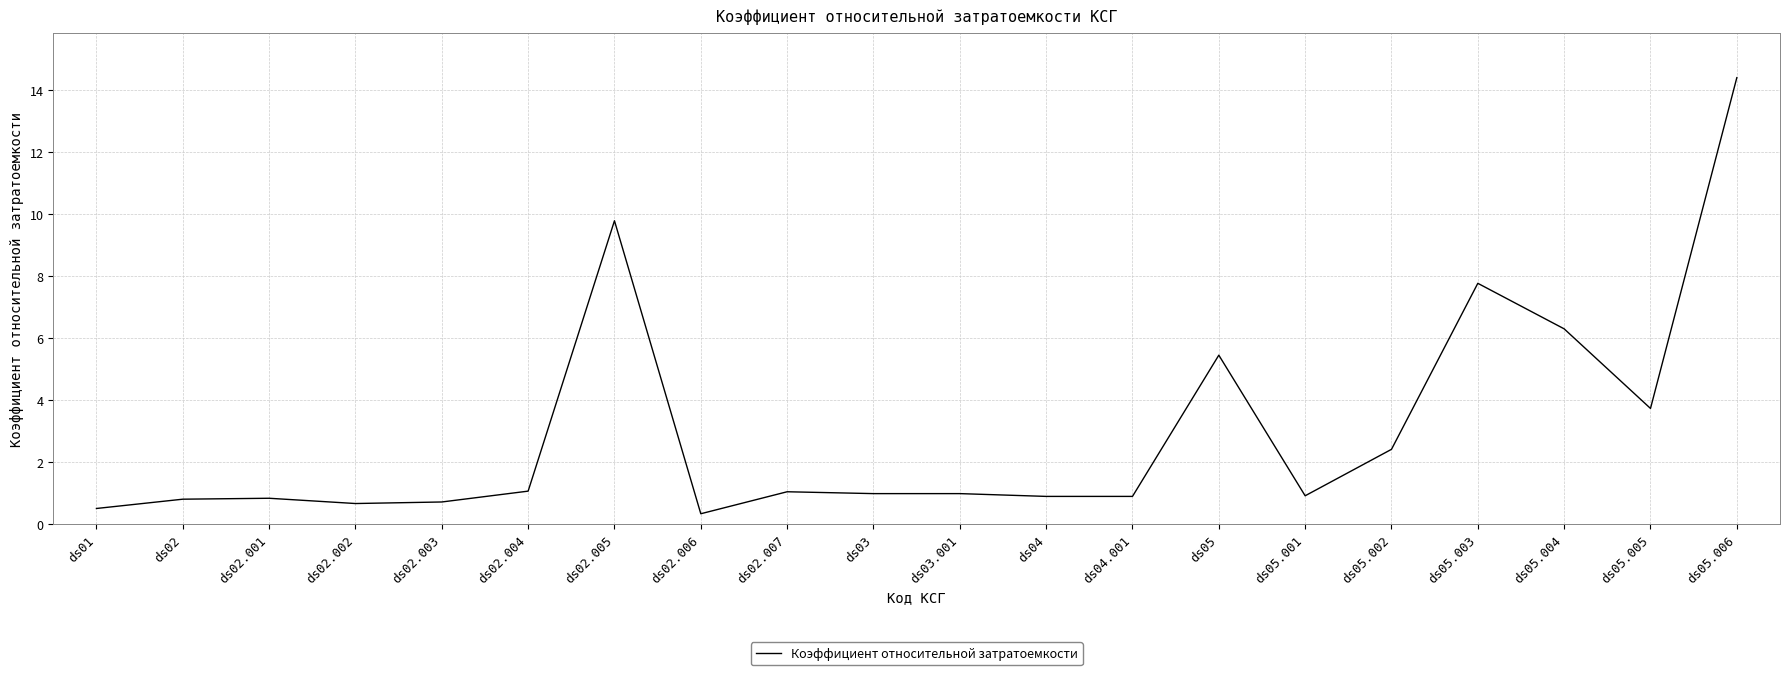

Is it true that the value at ds05.003 is 4.0?

False